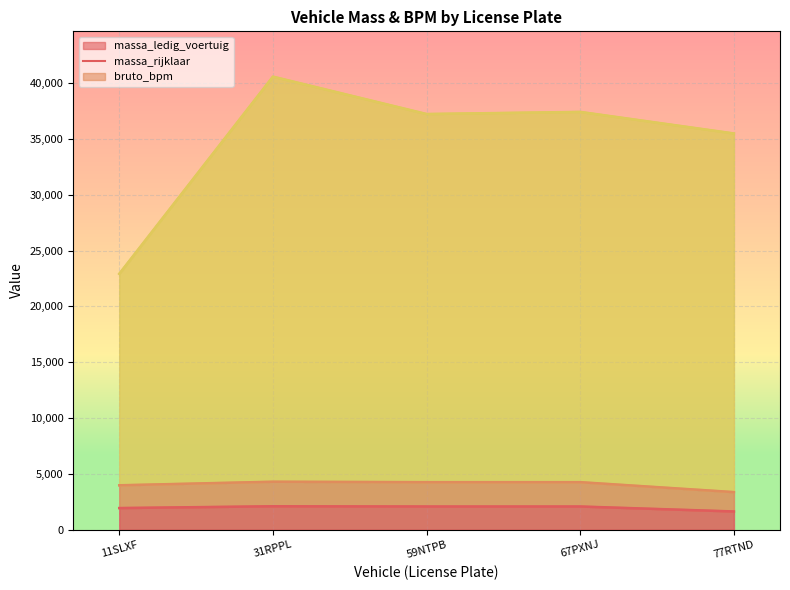

In bruto_bpm, how many points are lower than both neighbors (excluding endpoints)?

1